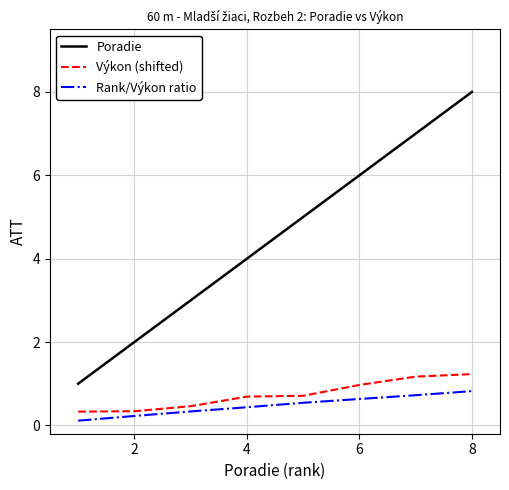

Rank the series by their maximum value, from highest to lowest.

Poradie, Výkon (shifted), Rank/Výkon ratio